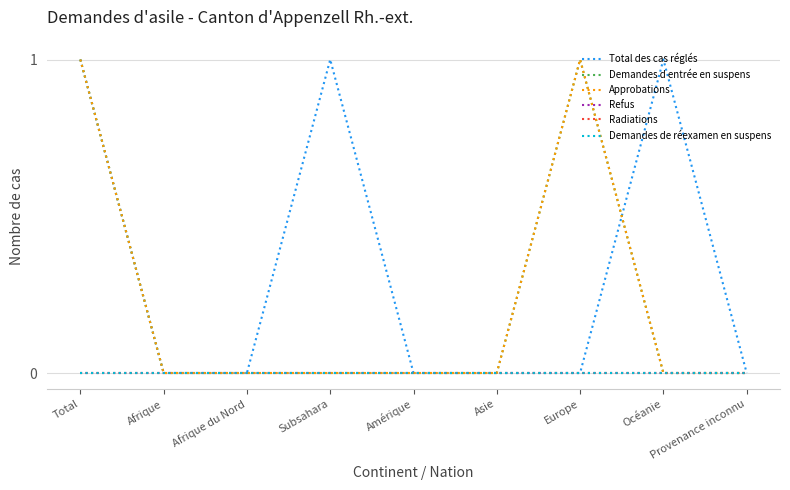

List the labels in order of Demandes d entrée en suspens value, smallest first.

Afrique, Afrique du Nord, Subsahara, Amérique, Asie, Océanie, Provenance inconnu, Total, Europe